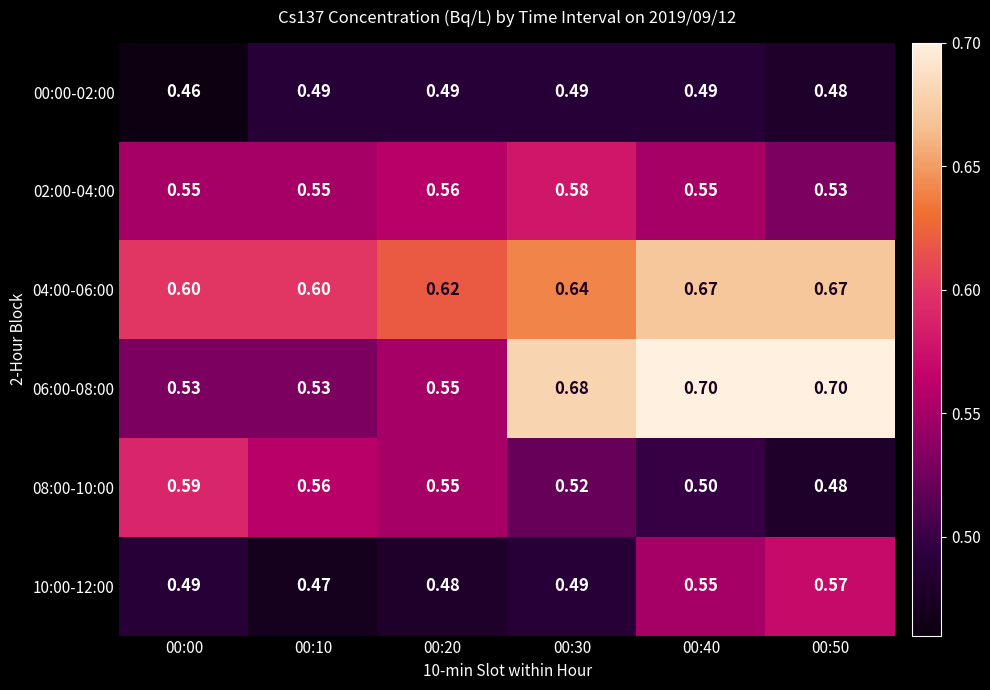

What is the total value across all series at 00:10?

3.2